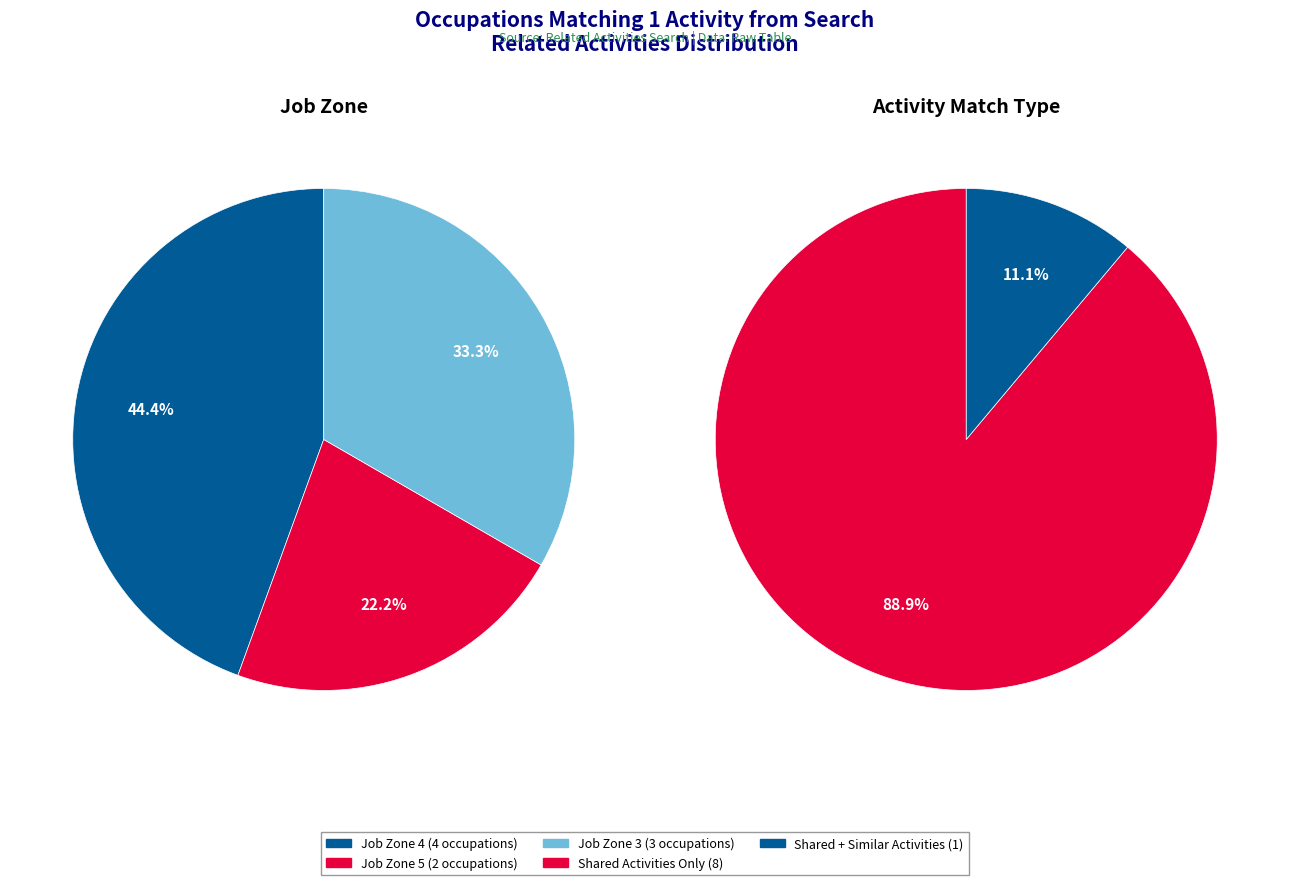

Combined, do Cytogenetic Technologists and Medical and Clinical Laboratory Technicians account for over 50%?

No